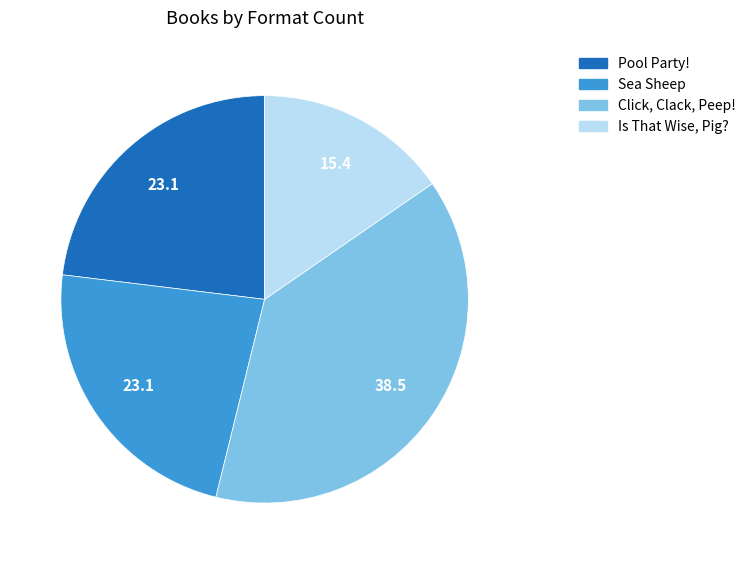

Is there any slice that represents more than half of the pie?

No